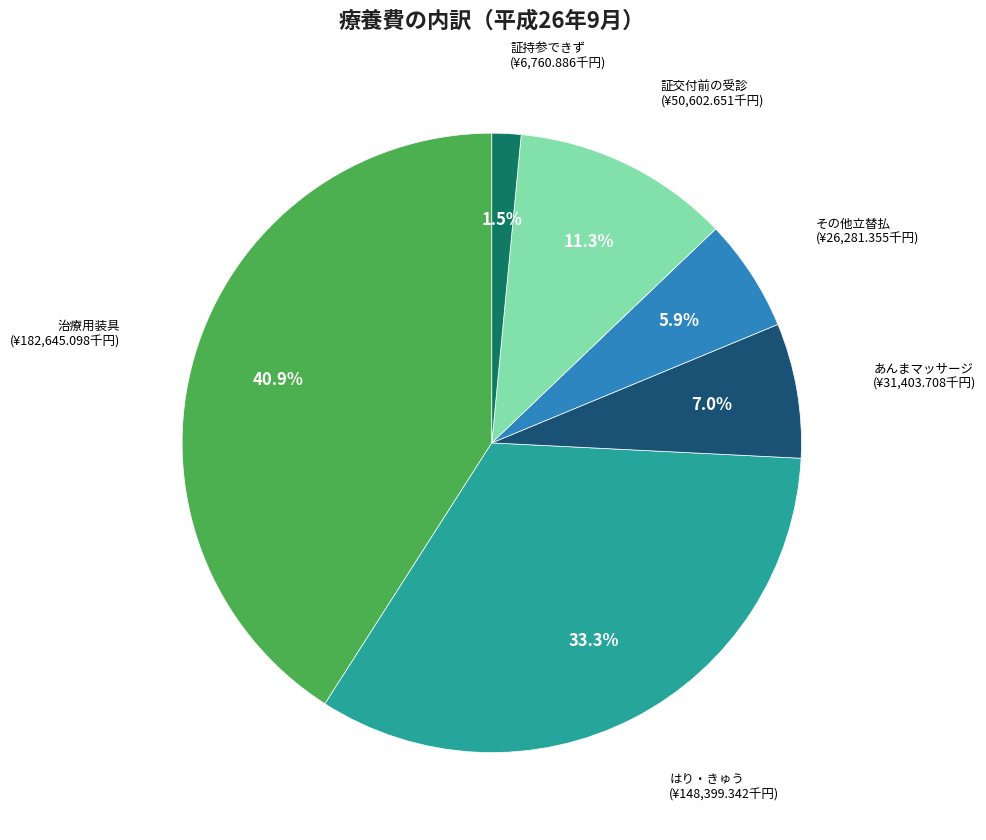

Approximately how many times larger is the value at 証交付前の受診 compared to その他立替払?

1.9